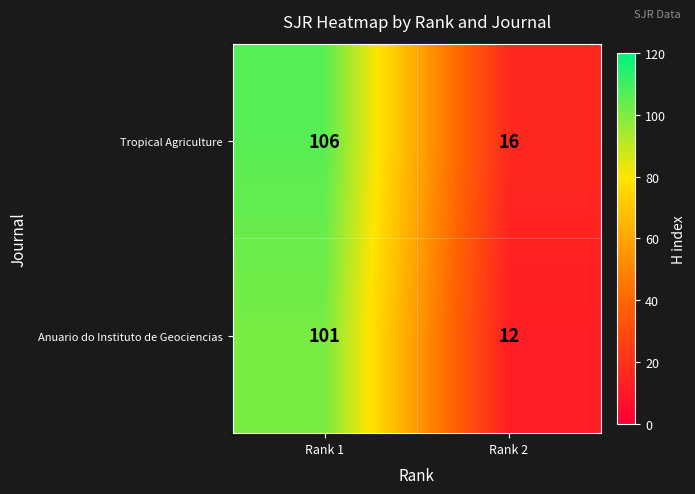

List the series in order of their overall mean, lowest first.

Anuario do Instituto de Geociencias, Tropical Agriculture